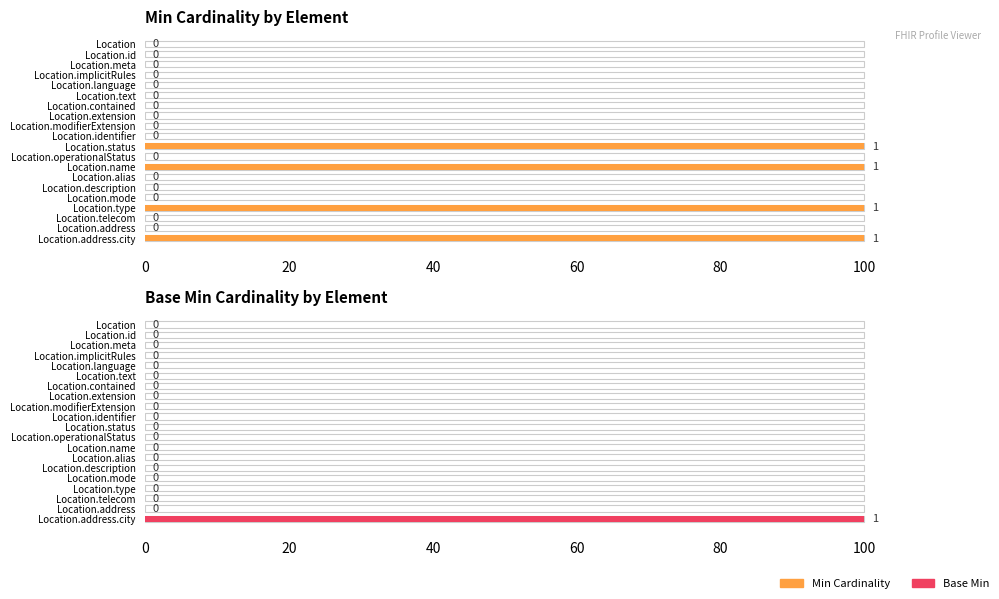

The Min Cardinality series shows -61 at Location.identifier. True or false?

False